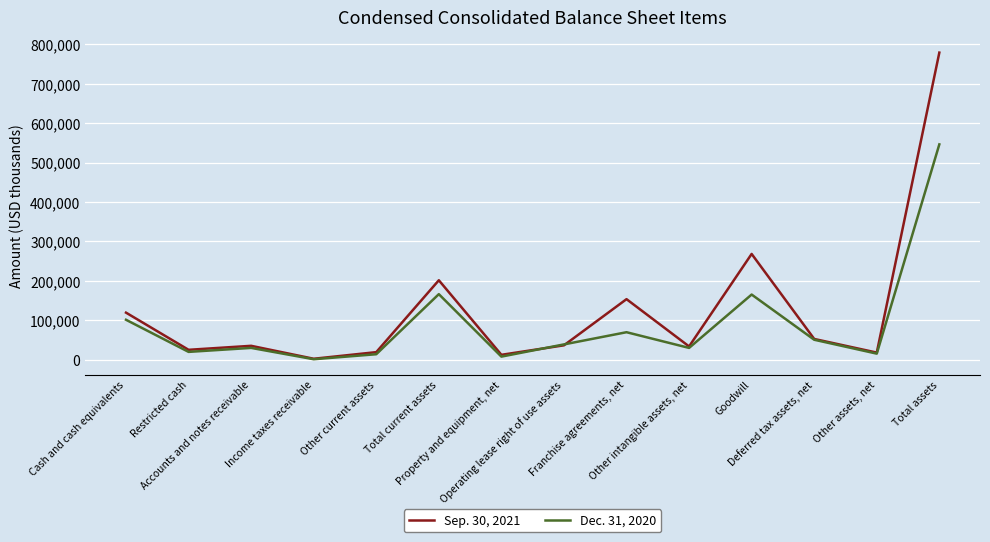

What is the difference between the maximum and minimum values in the Sep. 30, 2021 series?

776720